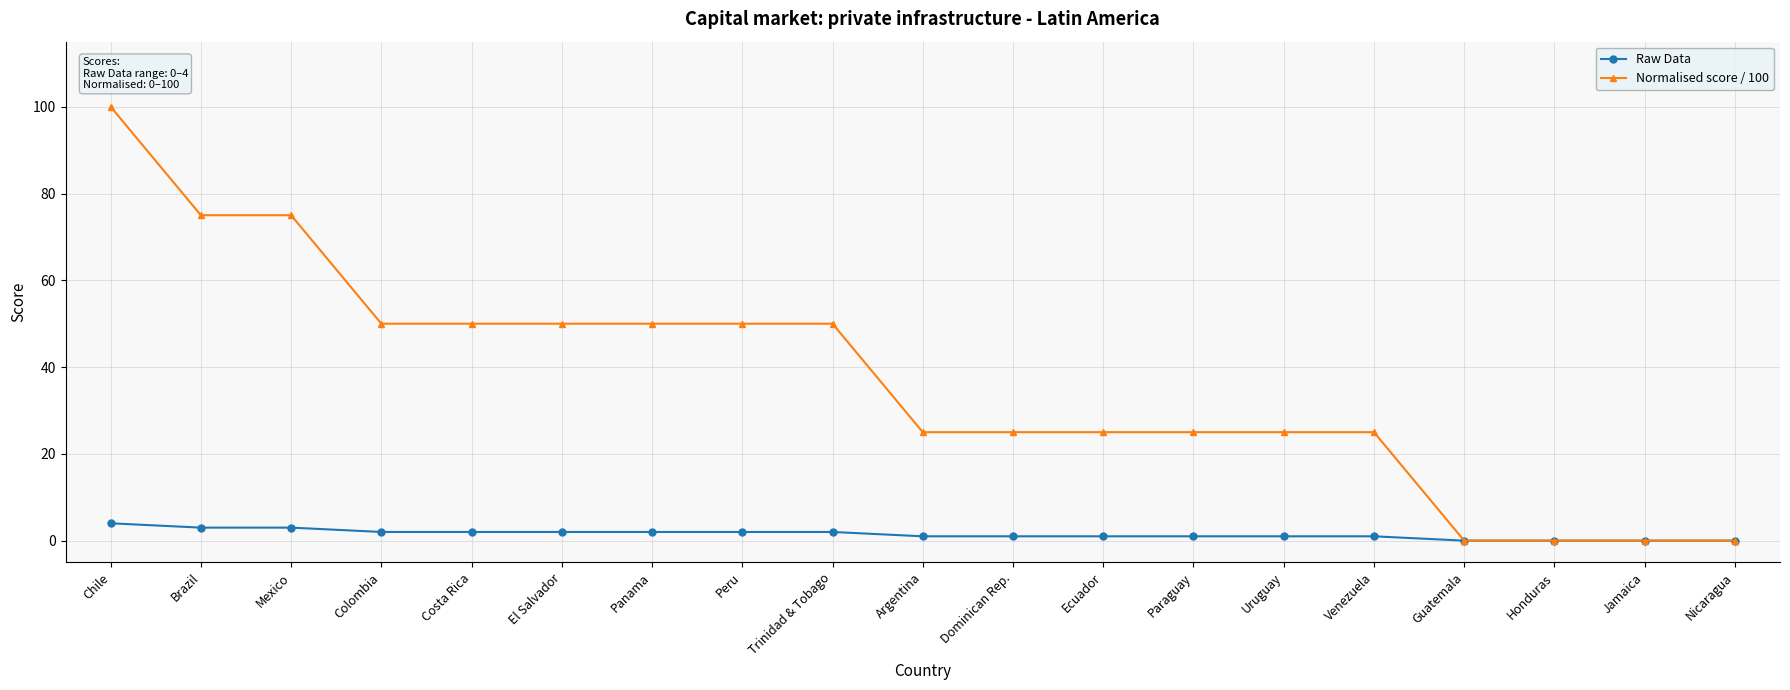

Reading left to right, extract all data points from this chart.

Raw Data: Chile=4	Brazil=3	Mexico=3	Colombia=2	Costa Rica=2	El Salvador=2	Panama=2	Peru=2	Trinidad & Tobago=2	Argentina=1	Dominican Rep.=1	Ecuador=1	Paraguay=1	Uruguay=1	Venezuela=1	Guatemala=0	Honduras=0	Jamaica=0	Nicaragua=0
Normalised score / 100: Chile=100	Brazil=75	Mexico=75	Colombia=50	Costa Rica=50	El Salvador=50	Panama=50	Peru=50	Trinidad & Tobago=50	Argentina=25	Dominican Rep.=25	Ecuador=25	Paraguay=25	Uruguay=25	Venezuela=25	Guatemala=0	Honduras=0	Jamaica=0	Nicaragua=0